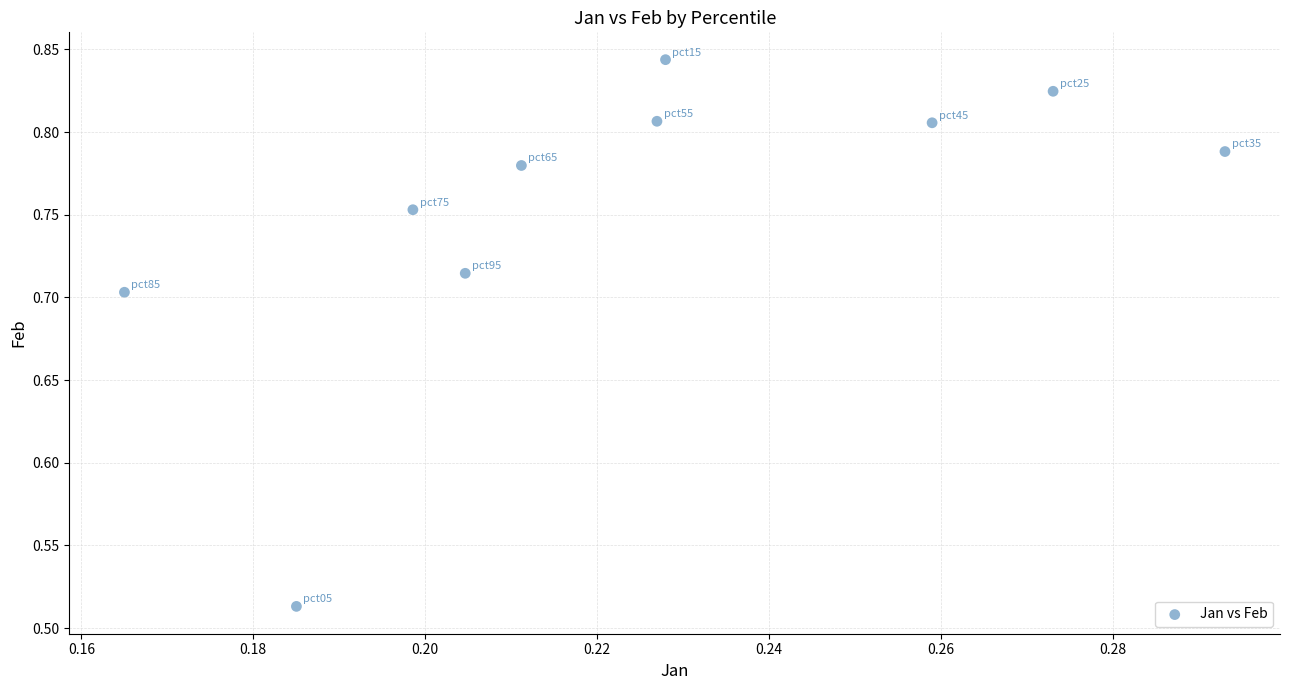

What is the range of Y values (max minus min)?

0.3